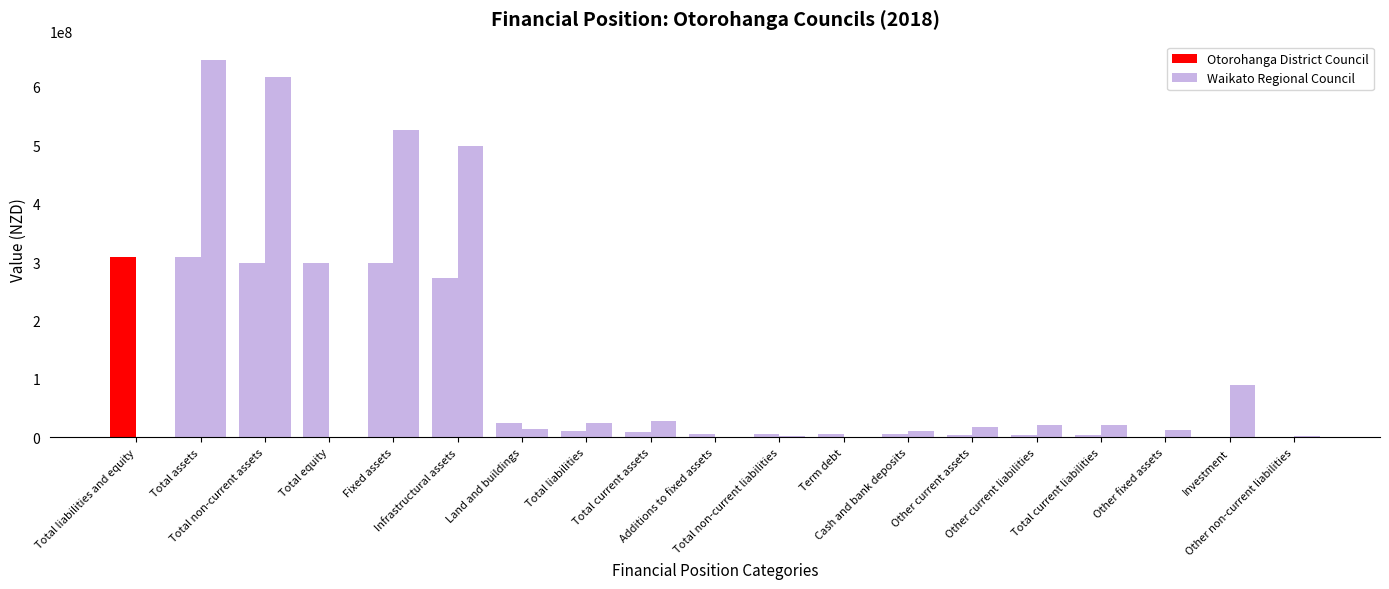

Count the number of categories in the chart.

19